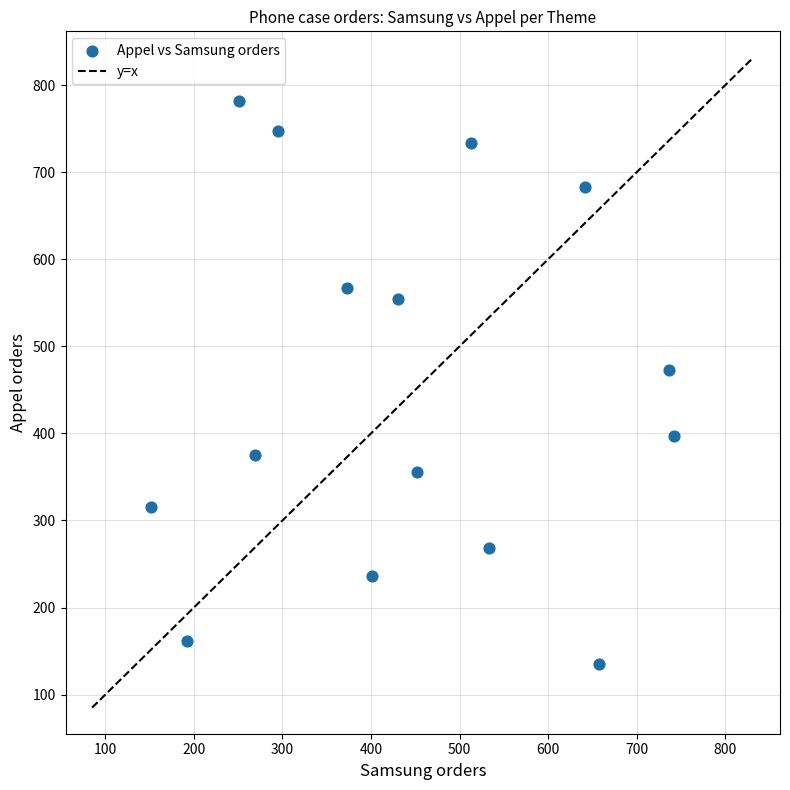

What Y value in the scatter plot is closest to 458?

473